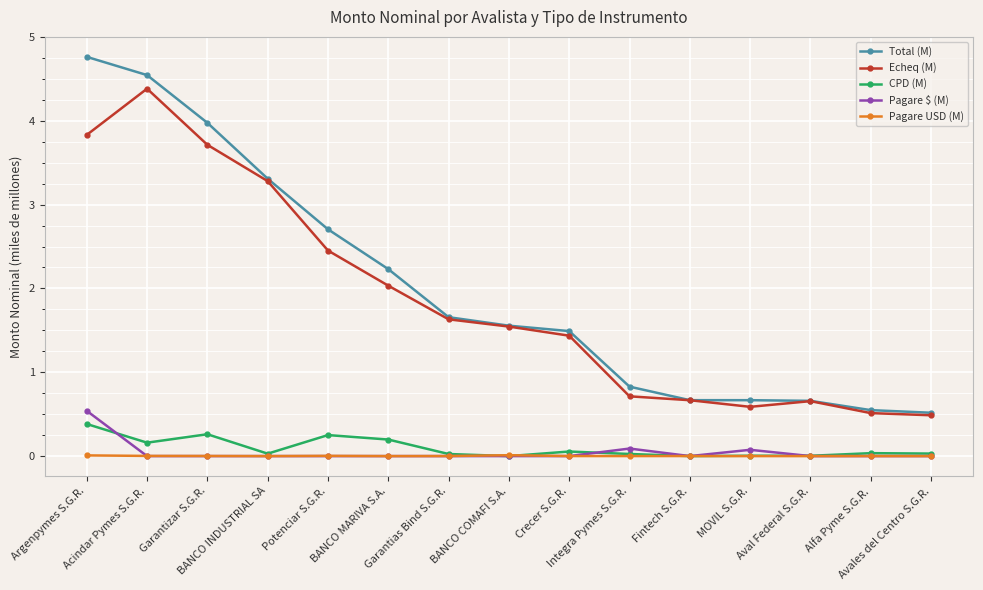

In CPD (M), how many points are lower than both neighbors (excluding endpoints)?

5